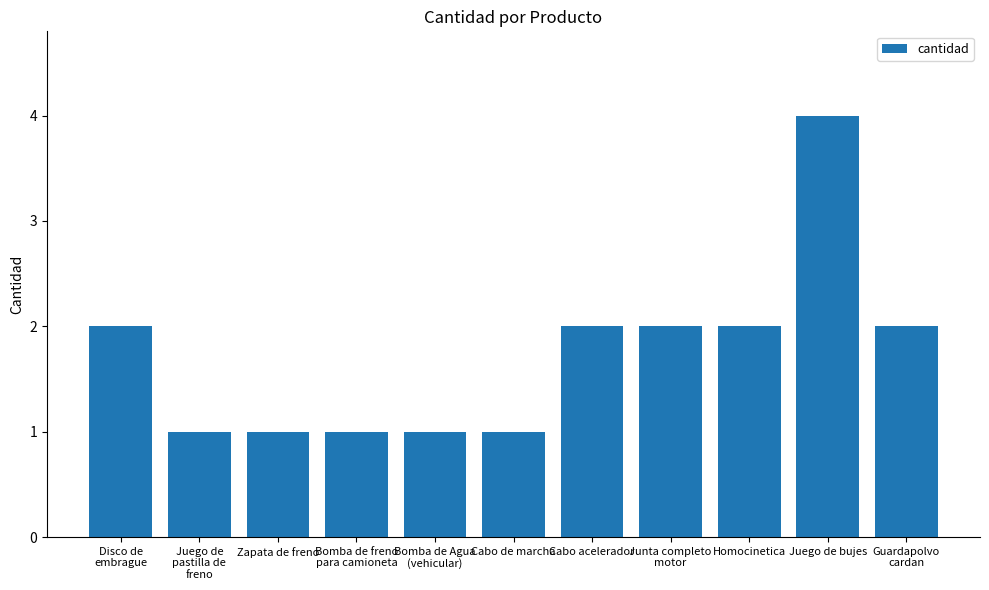

Count the values in the range 1 to 2.

10